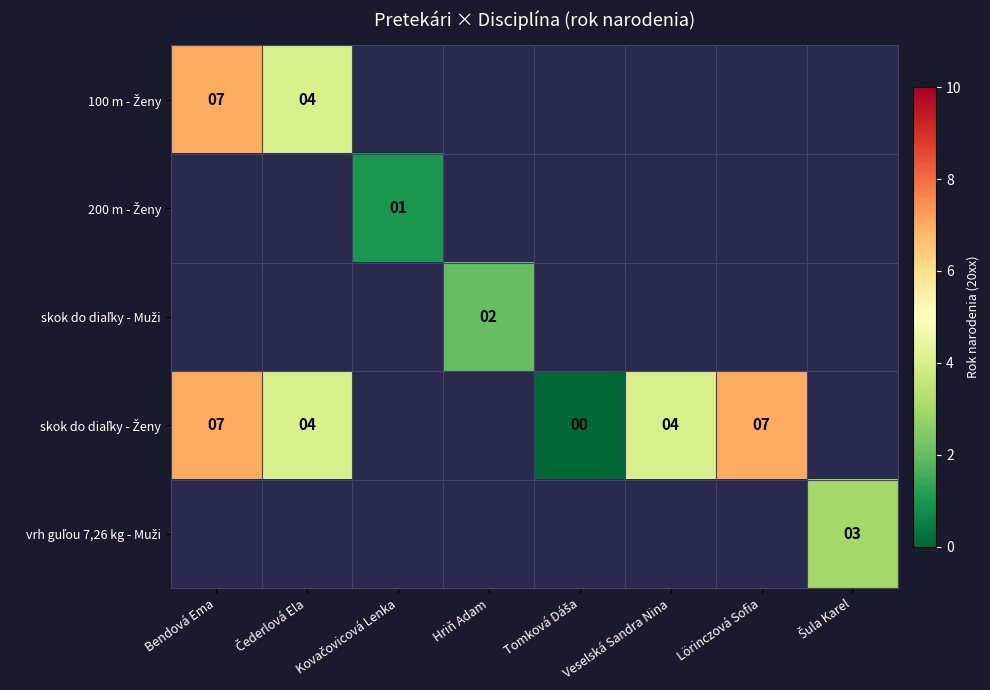

At which category does the chart reach its peak across all series?

Bendová Ema